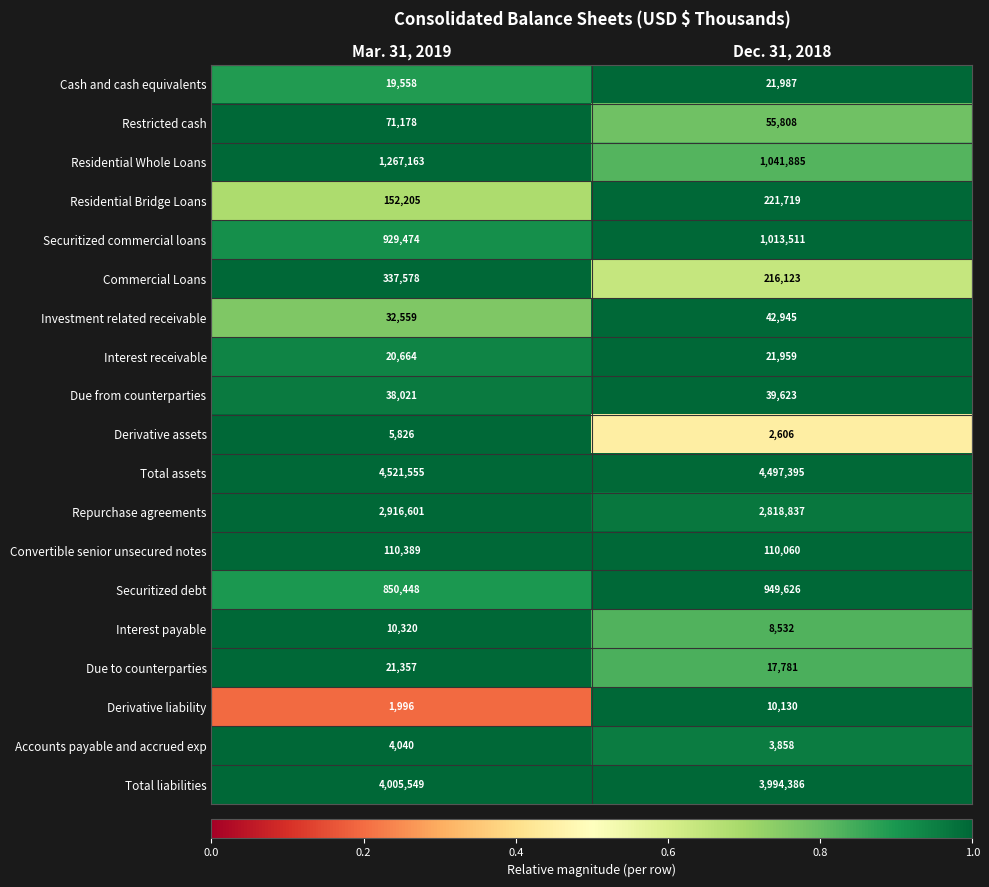

Is it true that Restricted cash equals 71178 at Mar. 31, 2019?

True